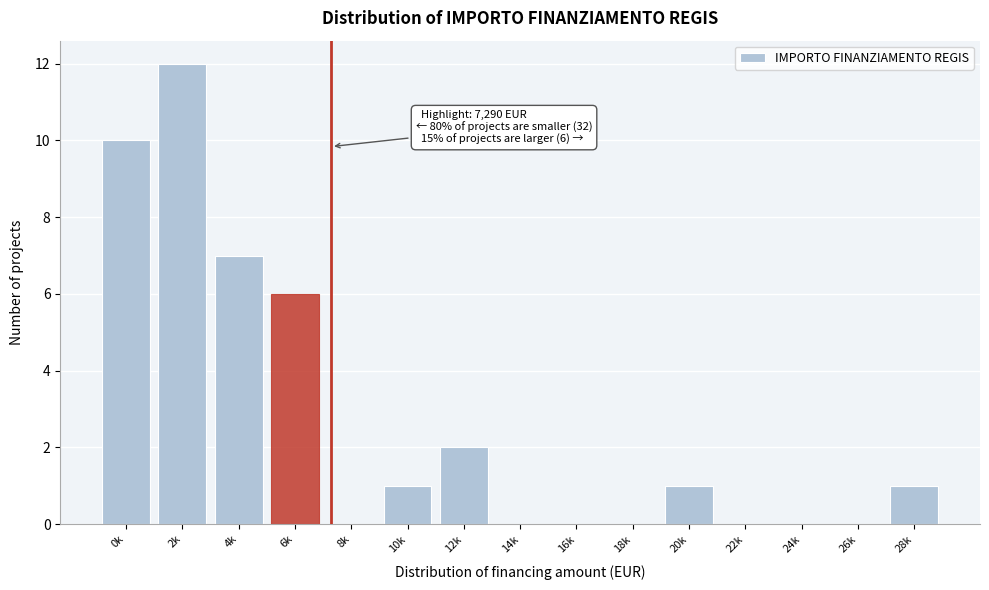

Reading left to right, extract all data points from this chart.

0k=10	2k=12	4k=7	6k=6	8k=0	10k=1	12k=2	14k=0	16k=0	18k=0	20k=1	22k=0	24k=0	26k=0	28k=1